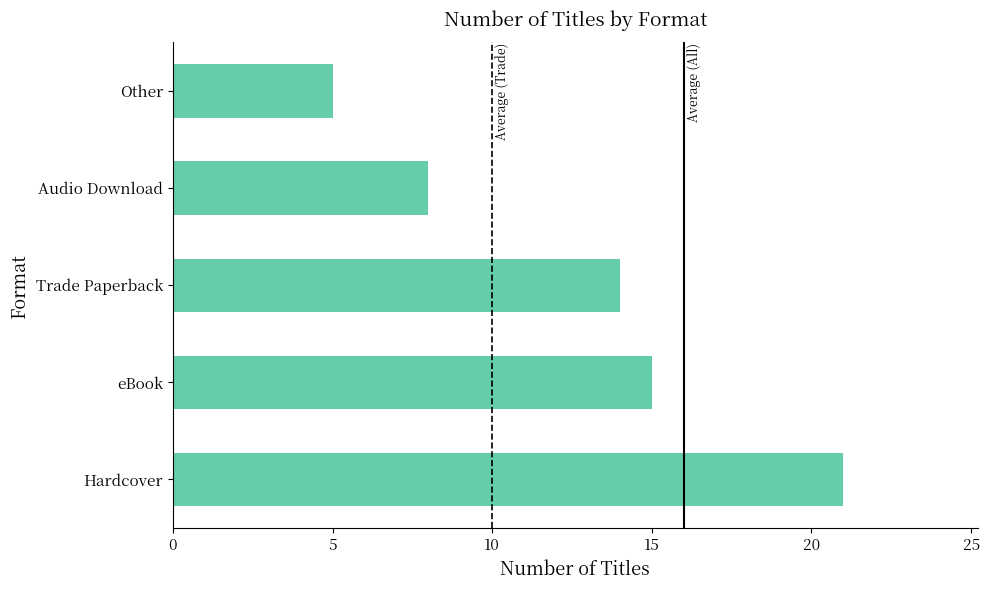

Approximately how many times larger is the value at Hardcover compared to Audio Download?

2.6